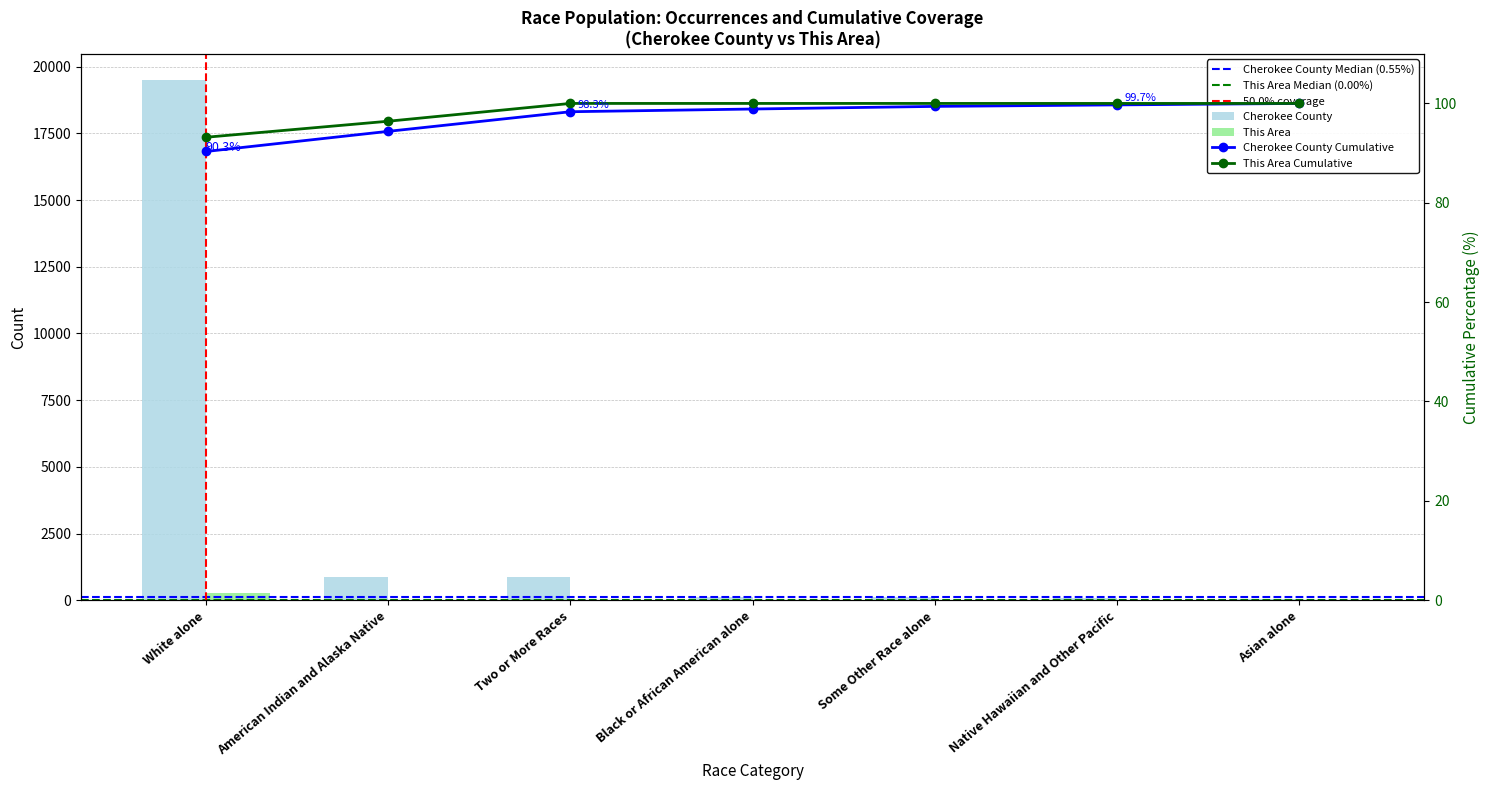

Rank the series by their maximum value, from lowest to highest.

This Area, Cherokee County